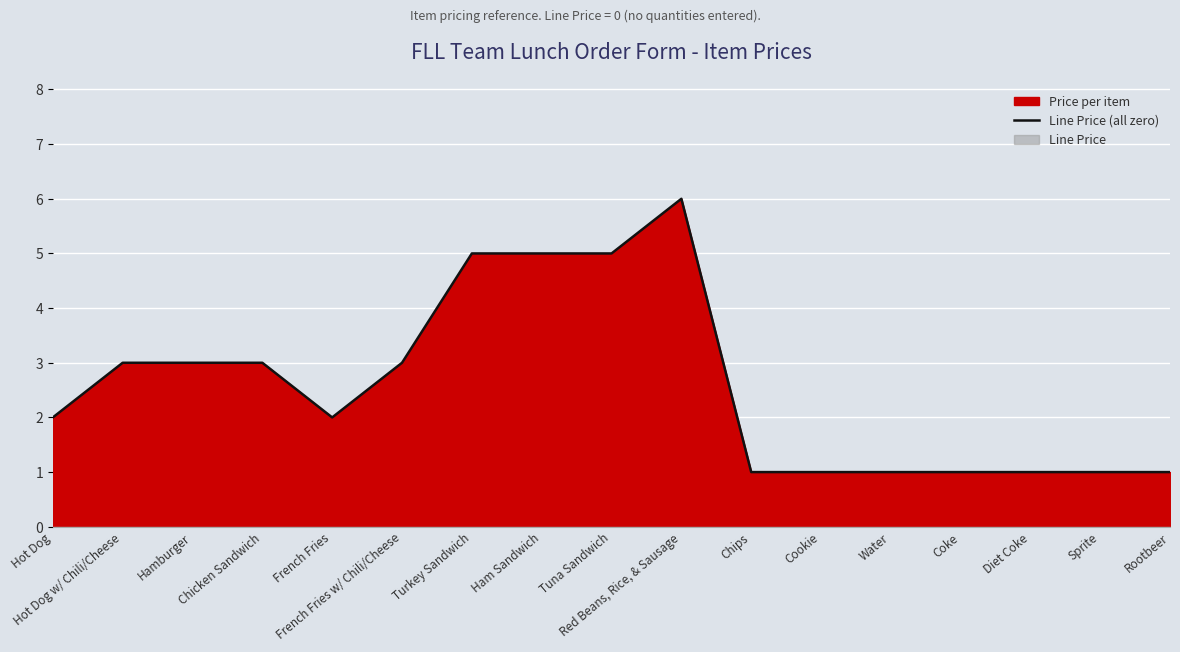

What is the minimum value shown in the chart?

1